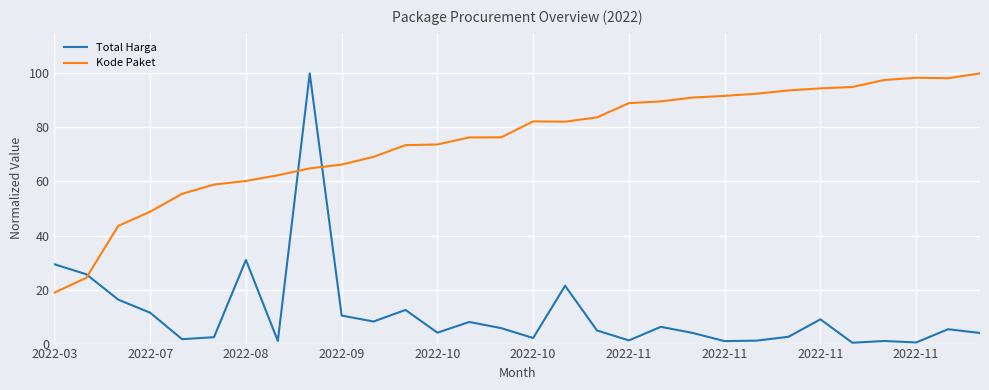

In Total Harga, how many points are higher than both neighbors (excluding endpoints)?

9